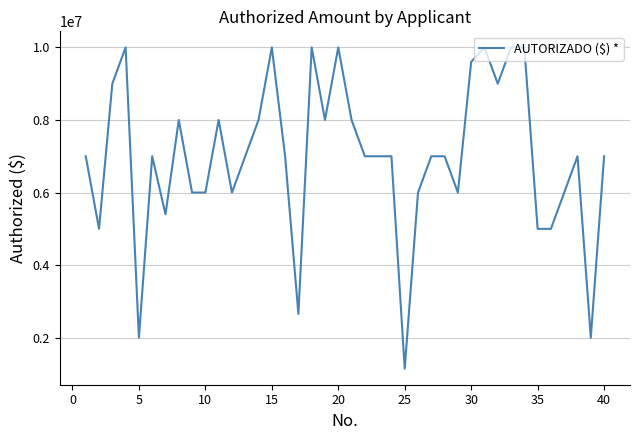

What is the greatest value displayed?

10000000